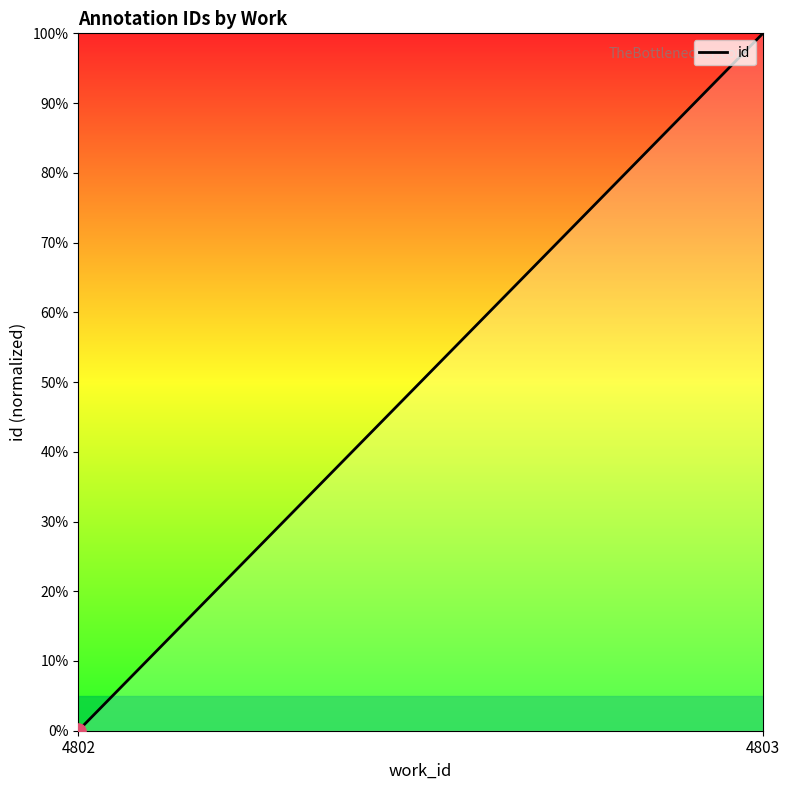

What is the change in value from 4802 to 4803?

+100